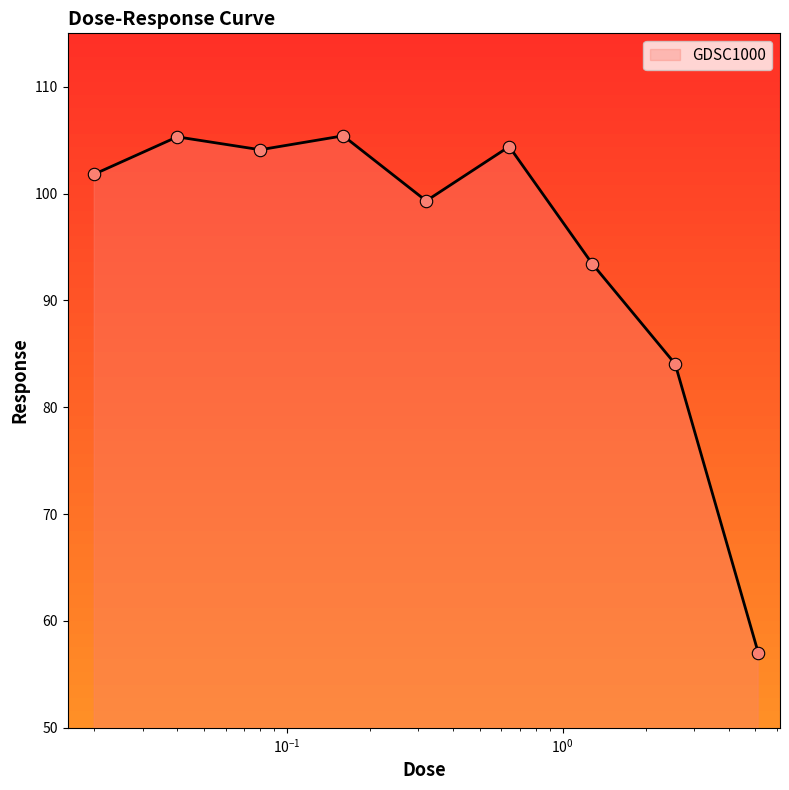

What is the difference between the maximum and minimum values?

48.4